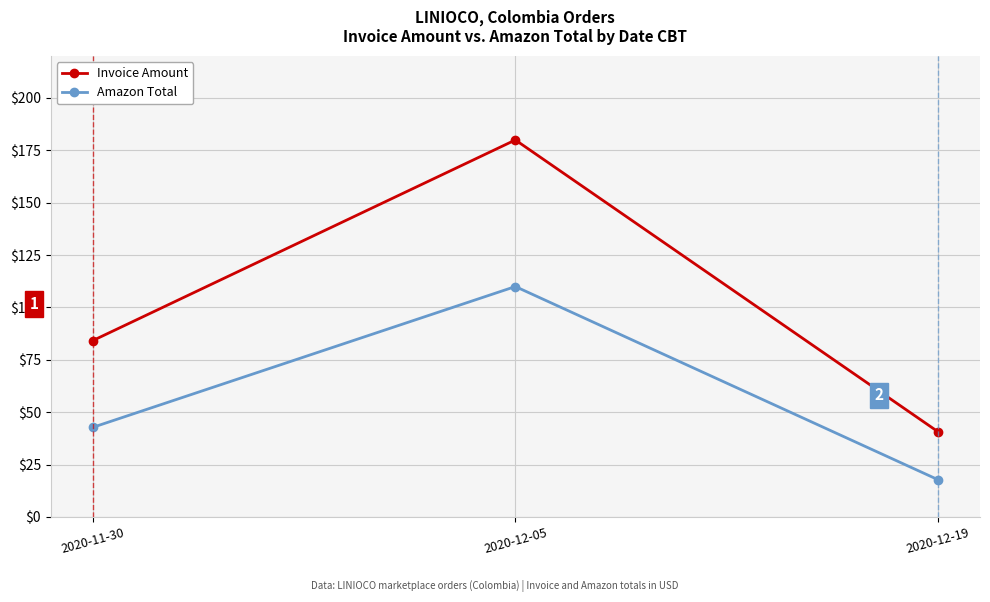

How many data points in Invoice Amount are less than 84?

1